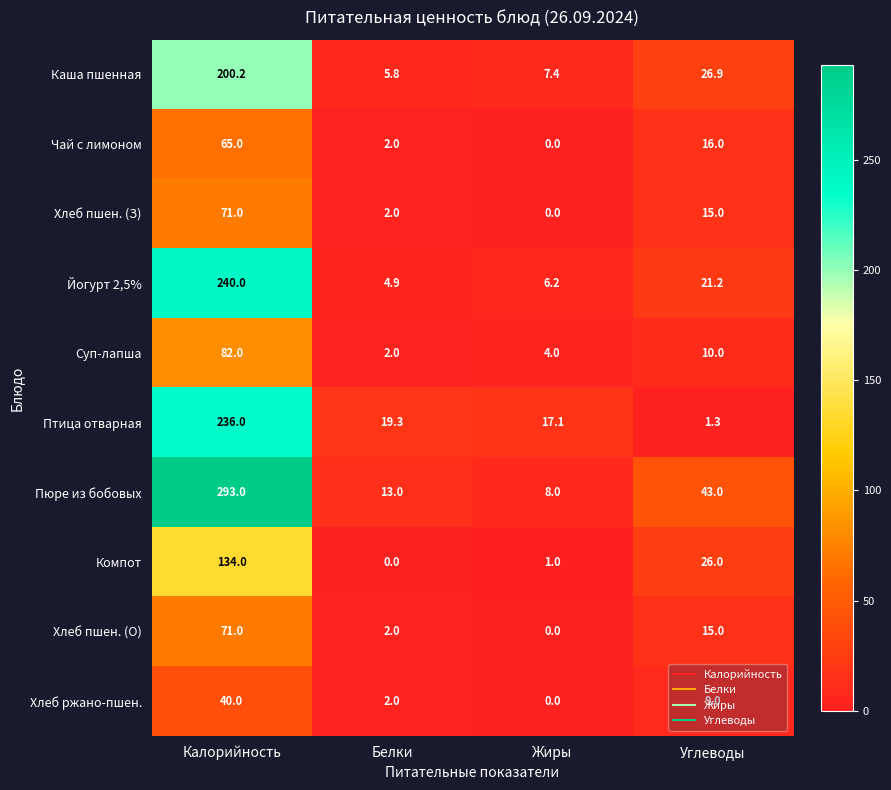

At which category is the sum across all series the highest?

Калорийность